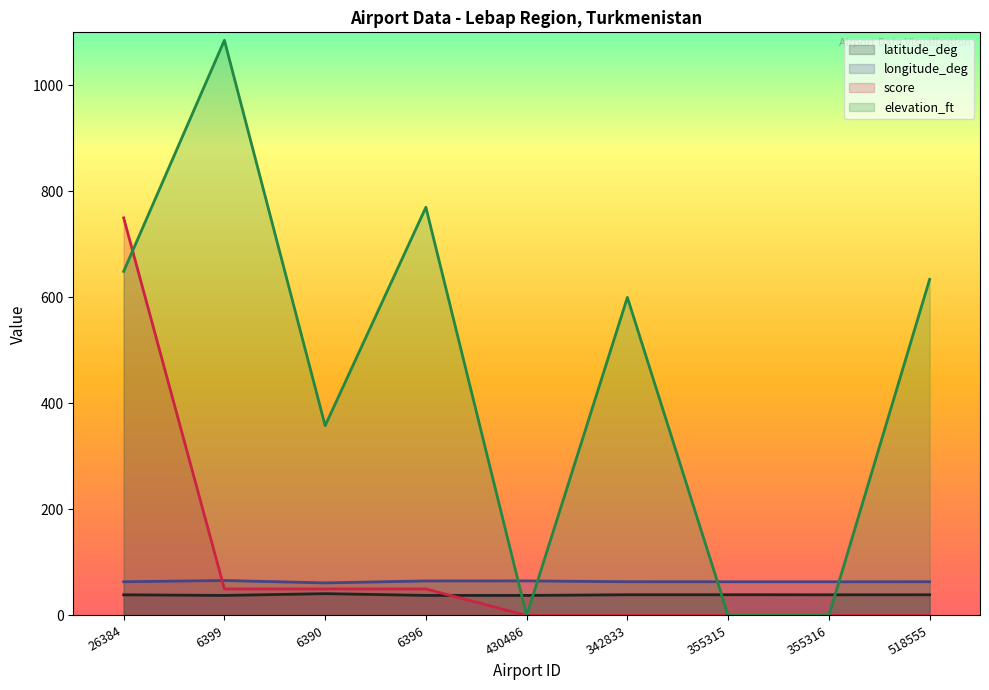

How many values in the longitude_deg series are below 63?

1